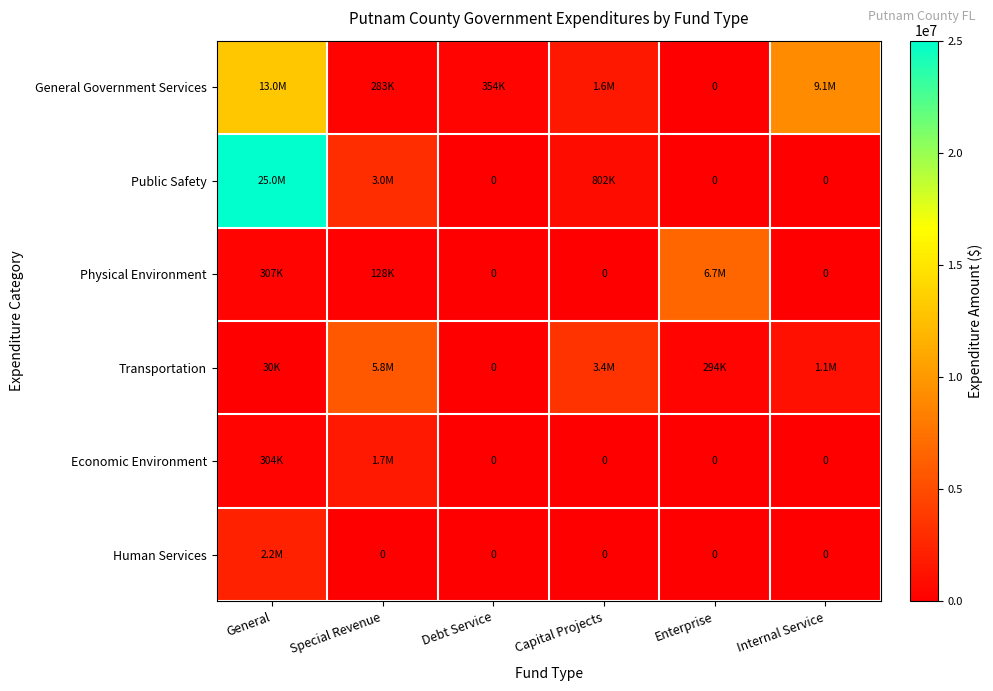

Which category has the lowest value in the Transportation series?

Debt Service